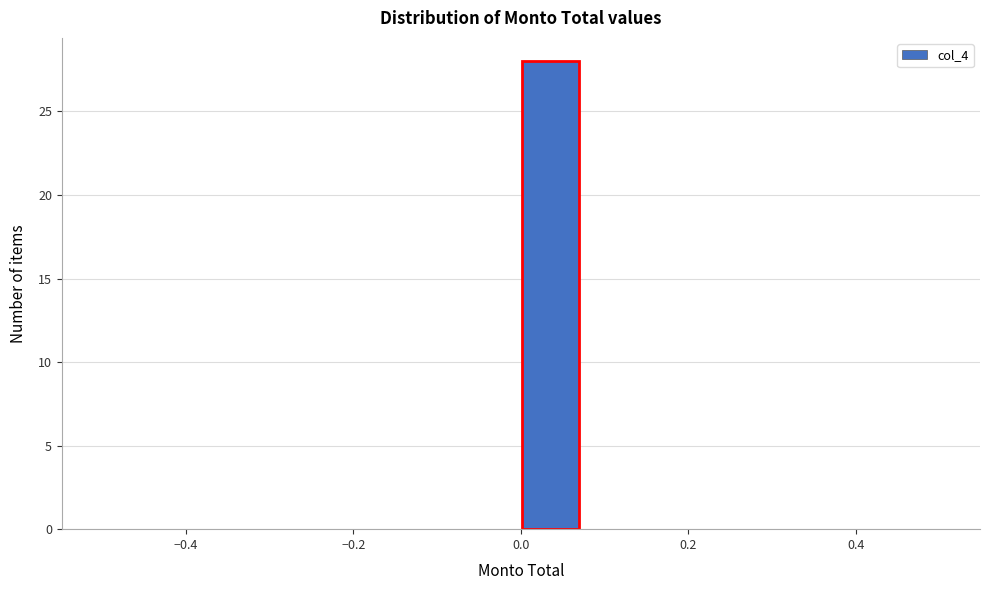

Read against the x-axis, roughly where is the centre of the tallest bar?

0.04